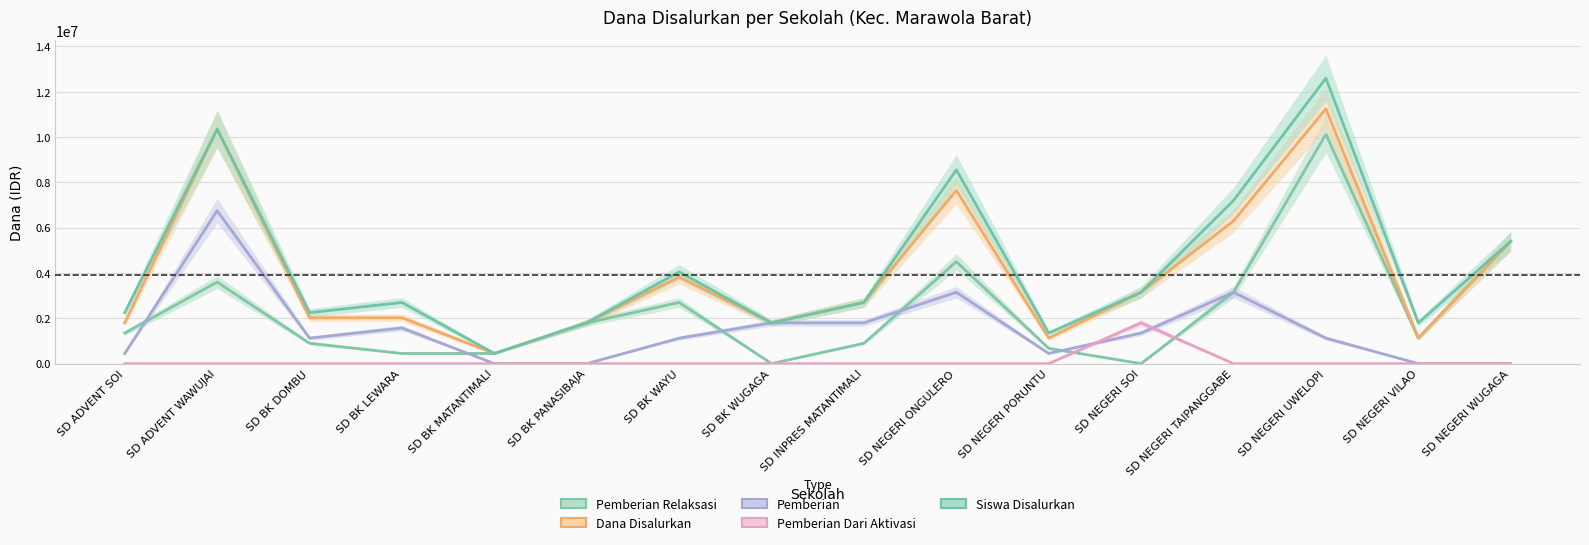

At SD NEGERI TAIPANGGABE, list the series in order from smallest to largest.

Pemberian Dari Aktivasi, Pemberian Relaksasi, Pemberian, Dana Disalurkan, Siswa Disalurkan